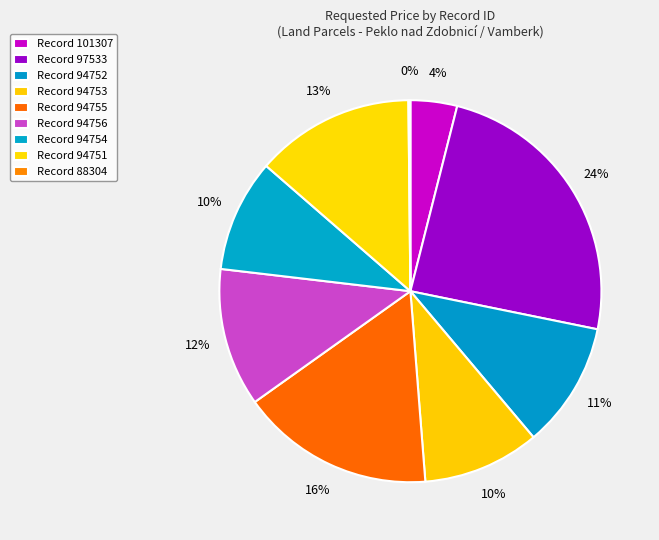

Which slice is the smallest?

88304